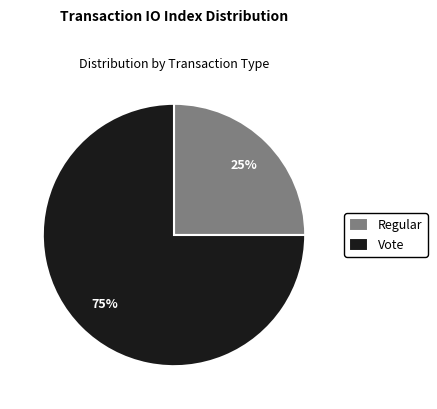

To the nearest percent, what percentage of the pie is Vote?

75%